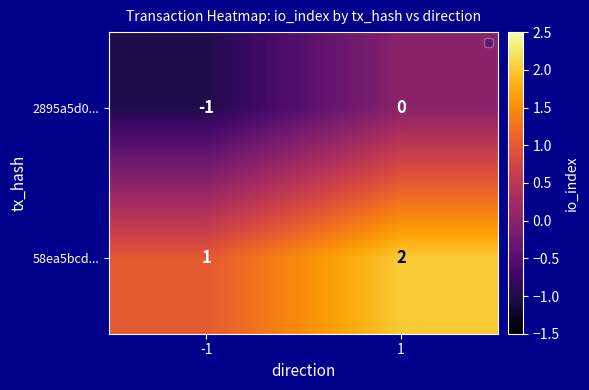

Which series has the largest total across all categories?

58ea5bcd...